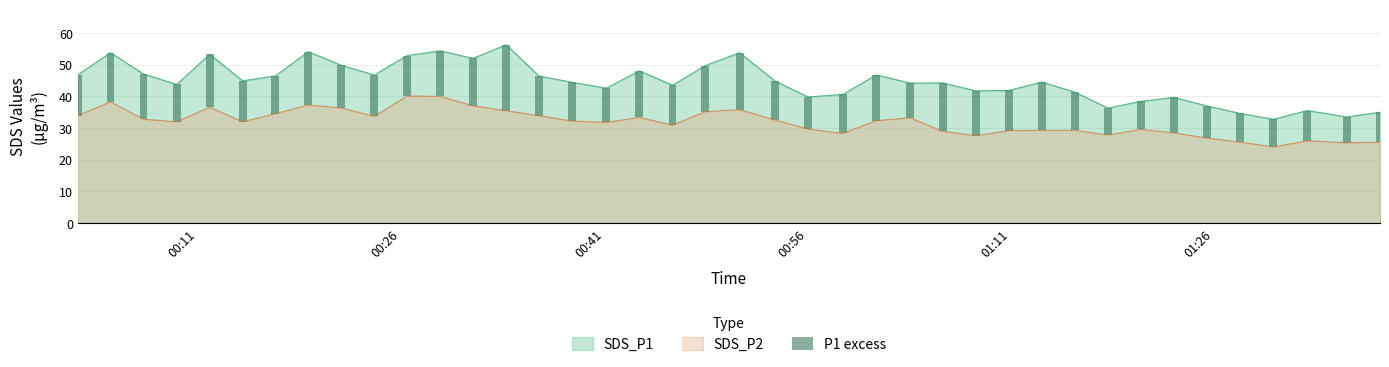

True or false: SDS_P1 and SDS_P2 cross at least once.

False